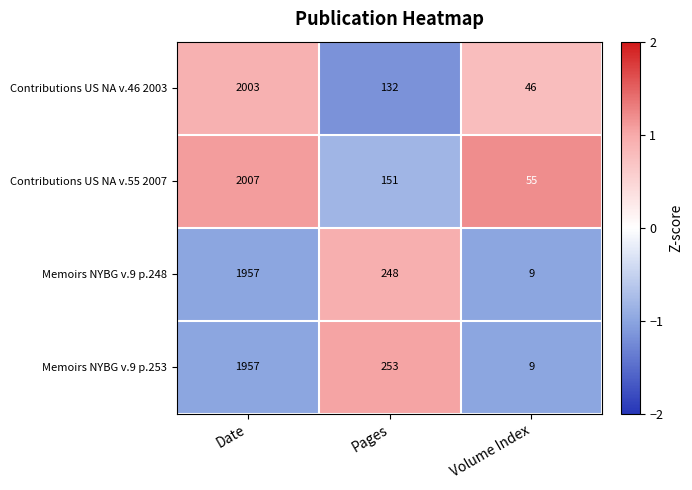

What is the spread (max minus min) of values at Pages?

121